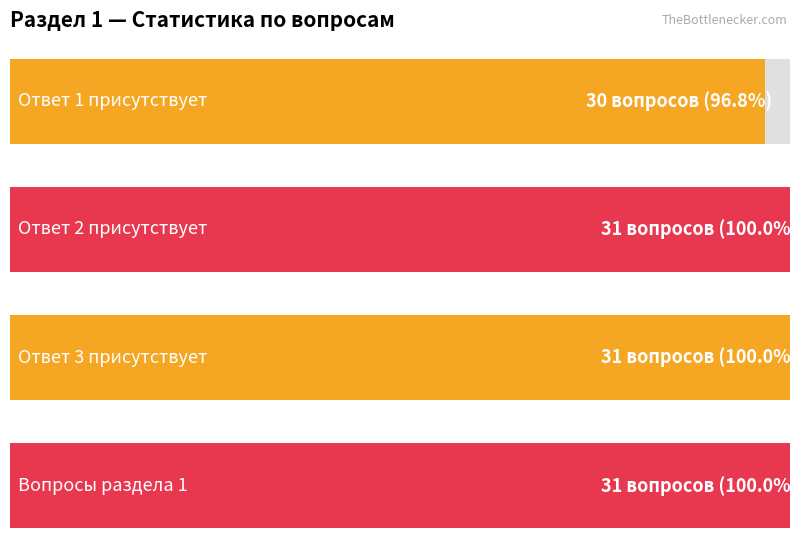

Is the value of Ответ 1 at 1.2.17 greater than the value of Ответ 2 at 1.2.29?

No